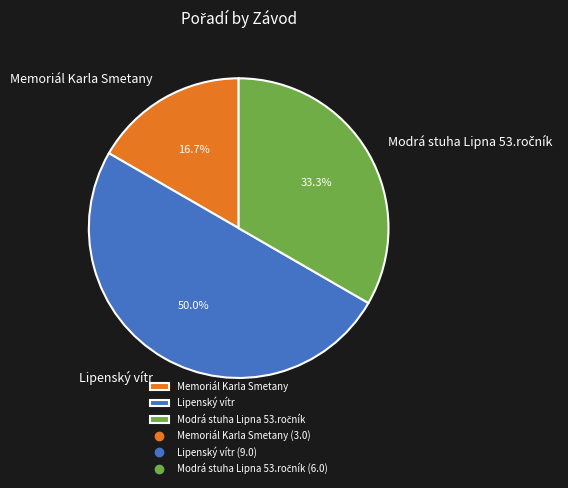

Combined, what portion of the pie is Memoriál Karla Smetany and Lipenský vítr?

66.7%